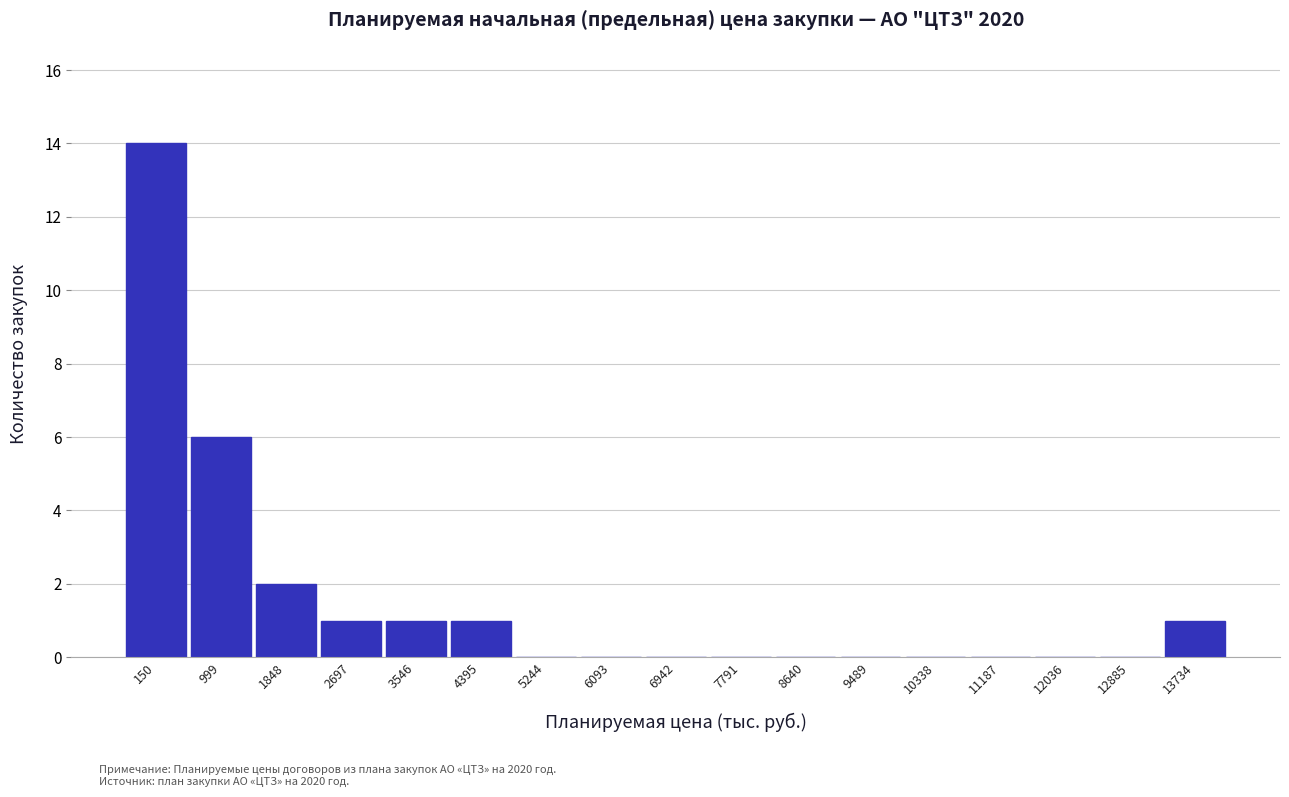

Reading left to right, extract all data points from this chart.

150=14	999=6	1848=2	2697=1	3546=1	4395=1	5244=0	6093=0	6942=0	7791=0	8640=0	9489=0	10338=0	11187=0	12036=0	12885=0	13734=1